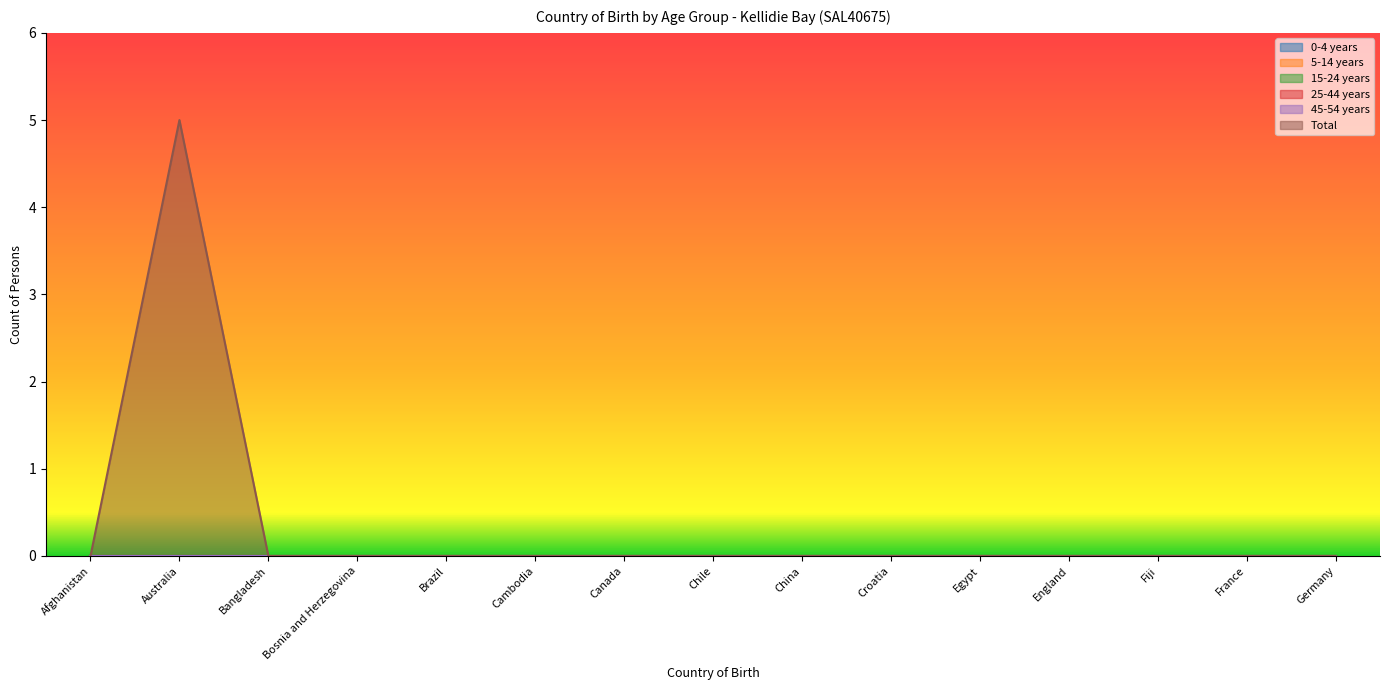

What position from the right is Germany?

1